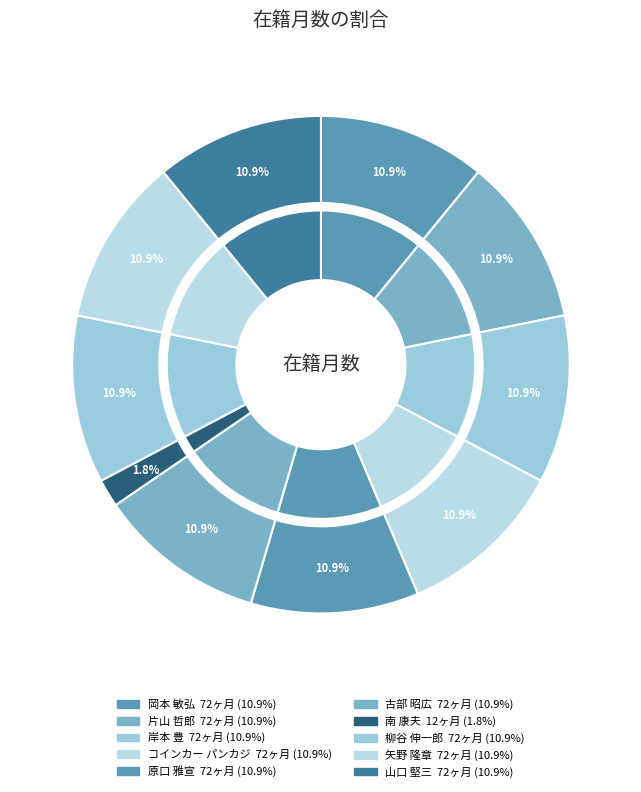

To the nearest percent, what is the difference between the largest and smallest slice percentages?

9%